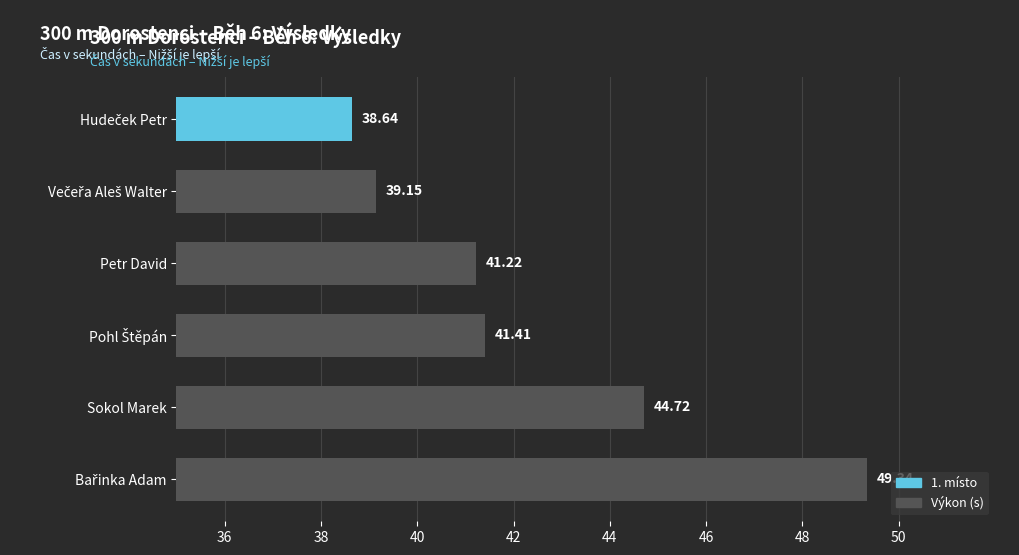

What is the change in value from Petr David to Sokol Marek?

+3.5